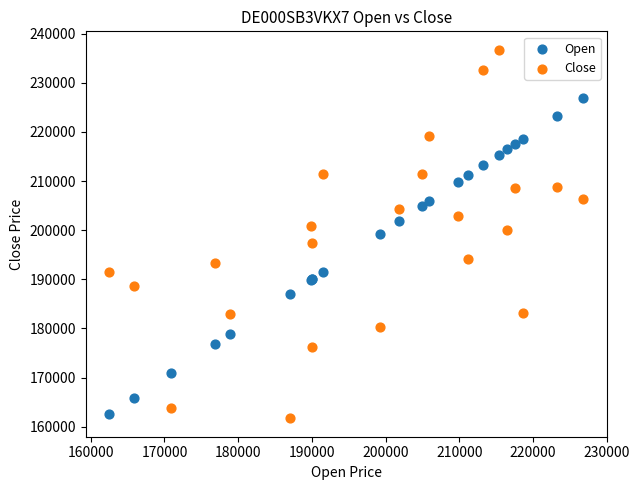

What is the X range (max minus min) for the scatter plot?

64280